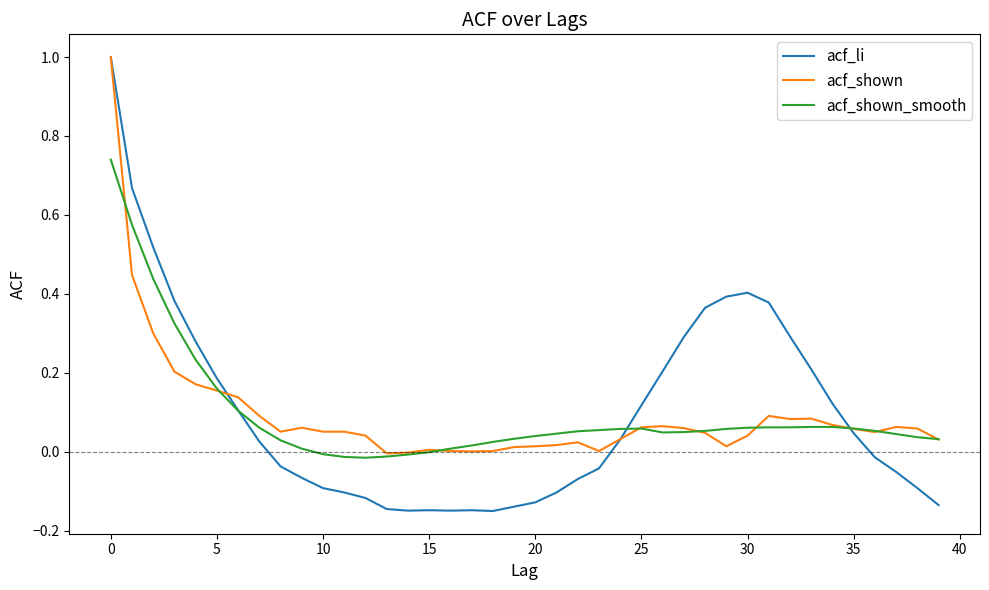

Which series has the widest spread of values?

acf_li